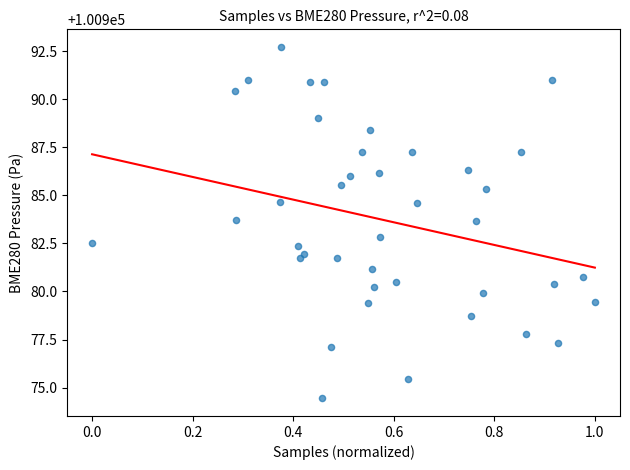

What is the range of X values (max minus min)?

1.0